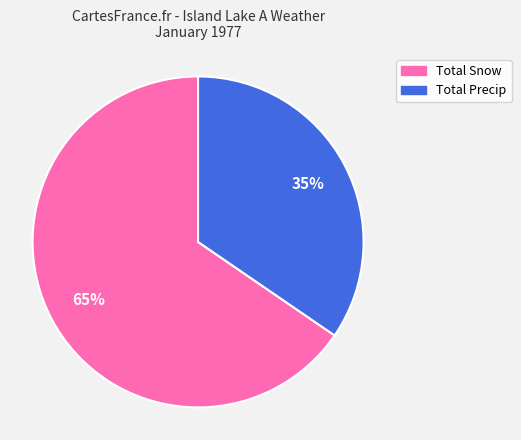

To the nearest percent, what is the average slice percentage?

50%